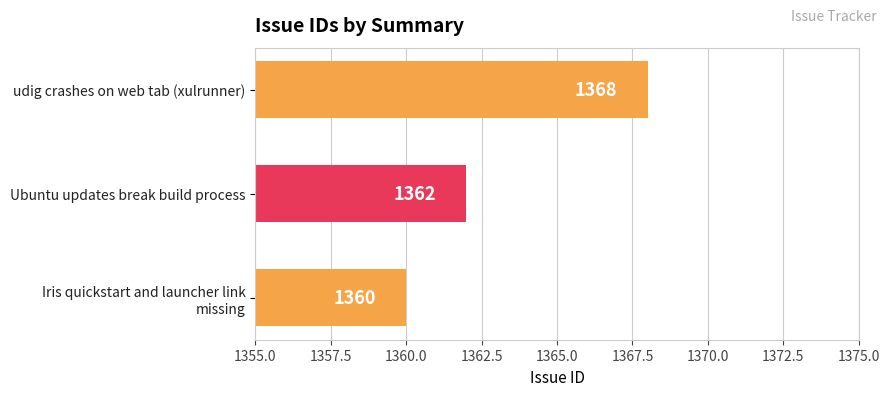

Which label corresponds to the largest value in the chart?

udig crashes on web tab (xulrunner)